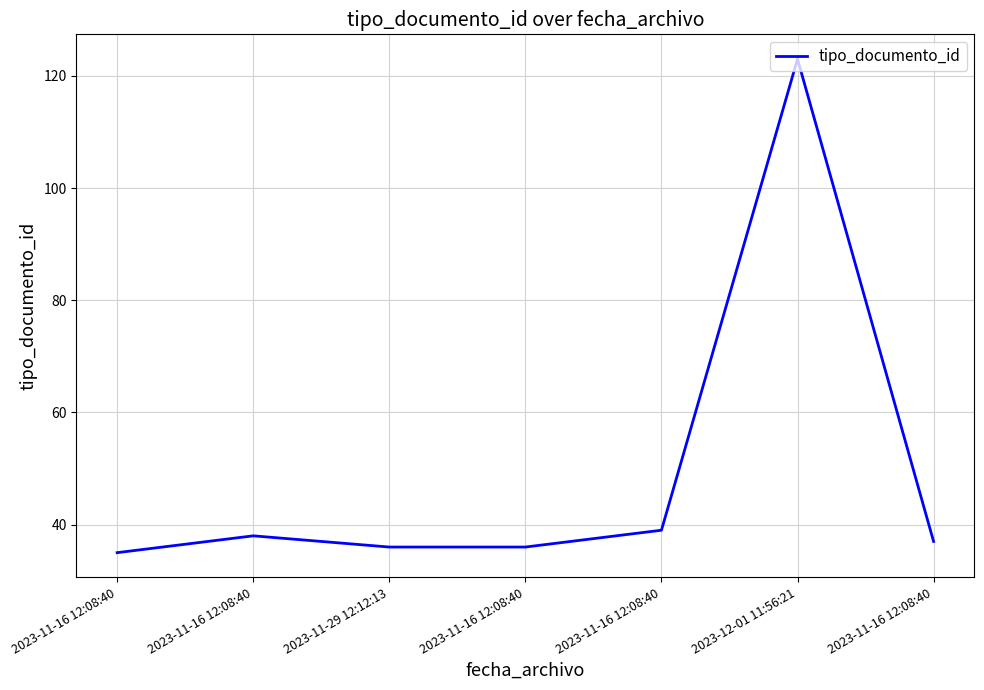

Rank the categories by value from lowest to highest.

2023-11-16 12:08:40, 2023-11-29 12:12:13, 2023-11-16 12:08:40, 2023-11-16 12:08:40, 2023-11-16 12:08:40, 2023-11-16 12:08:40, 2023-12-01 11:56:21